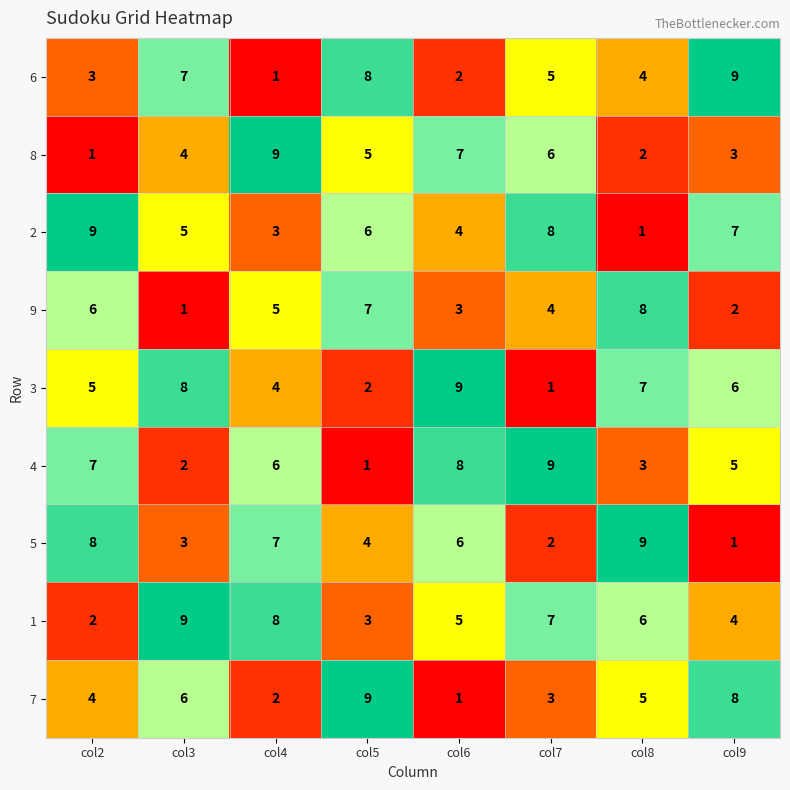

What is the sum of the 8 values at col2 and col8?

3